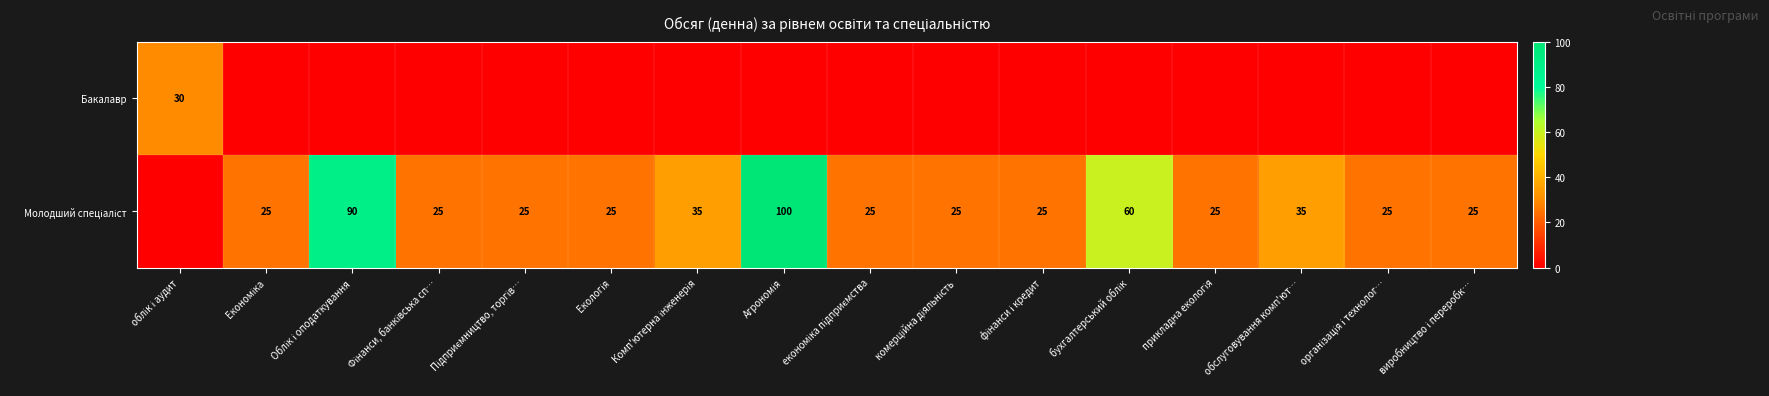

How many positive values does the Молодший спеціаліст series have?

15